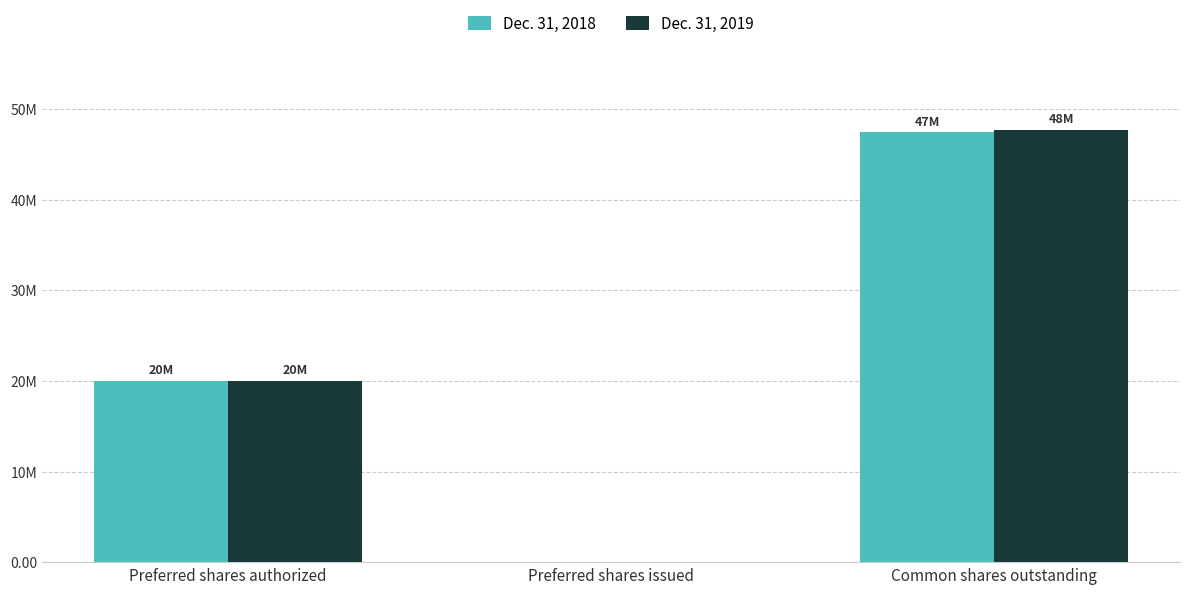

What is the sum of all Dec. 31, 2019 values?

67734206